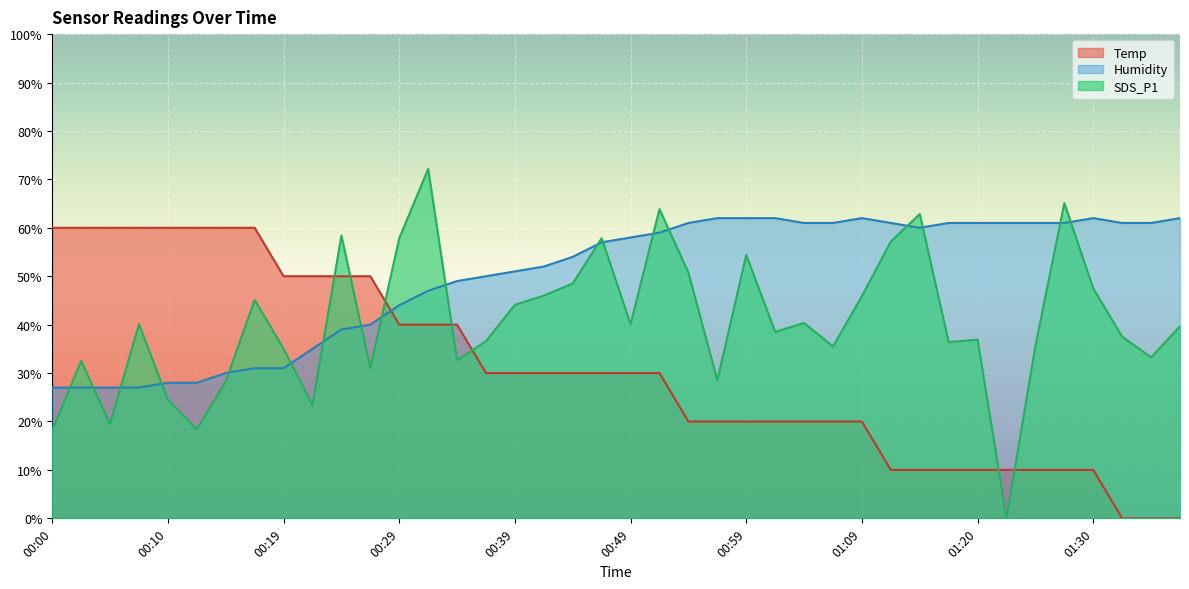

Rank the categories by Temp value from lowest to highest.

01:33, 01:35, 01:38, 01:12, 01:15, 01:17, 01:20, 01:22, 01:25, 01:28, 01:30, 00:54, 00:56, 00:59, 01:01, 01:04, 01:06, 01:09, 00:37, 00:39, 00:41, 00:44, 00:46, 00:49, 00:51, 00:29, 00:32, 00:34, 00:19, 00:22, 00:24, 00:27, 00:00, 00:02, 00:05, 00:07, 00:10, 00:12, 00:15, 00:17